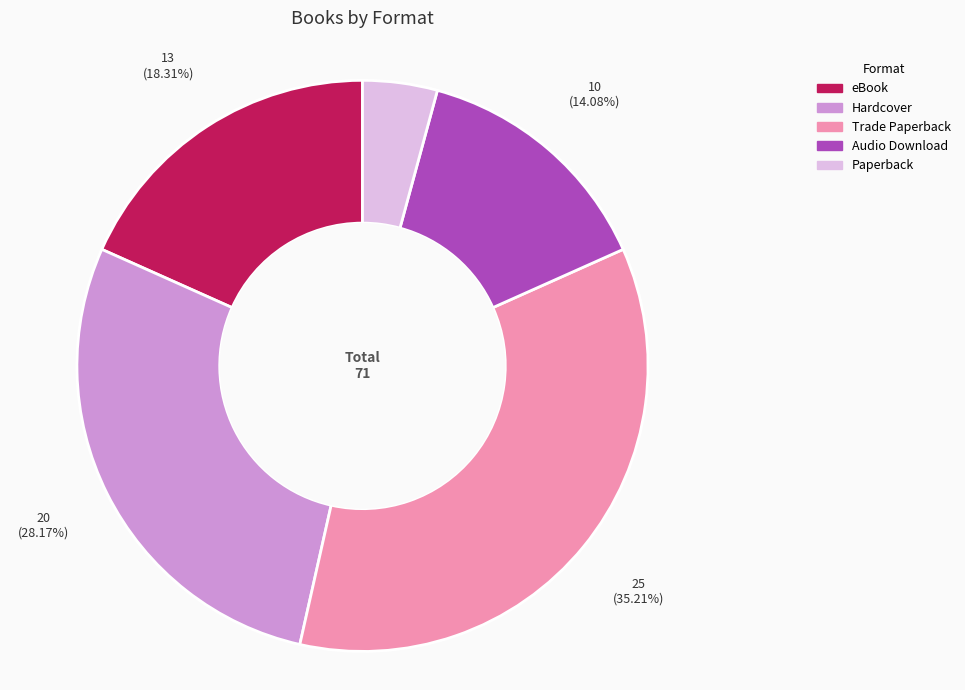

To the nearest percent, what is the combined percentage of eBook and Trade Paperback?

54%